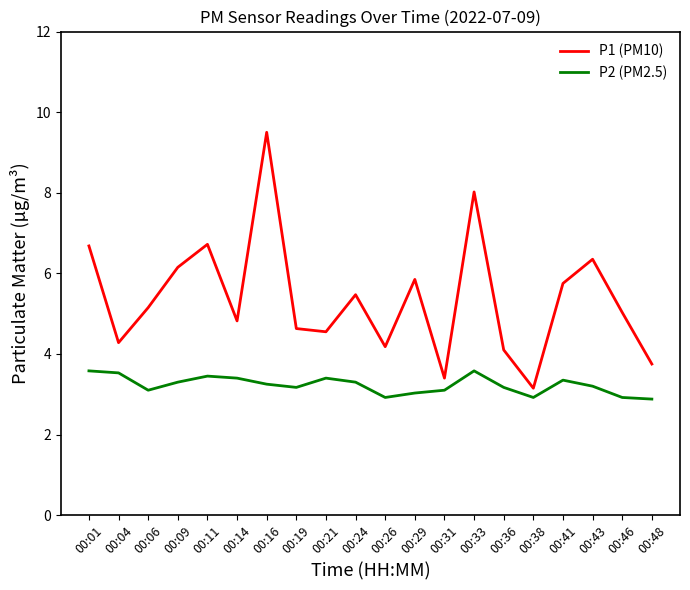

At 00:01, list the series in order from smallest to largest.

P2 (PM2.5), P1 (PM10)